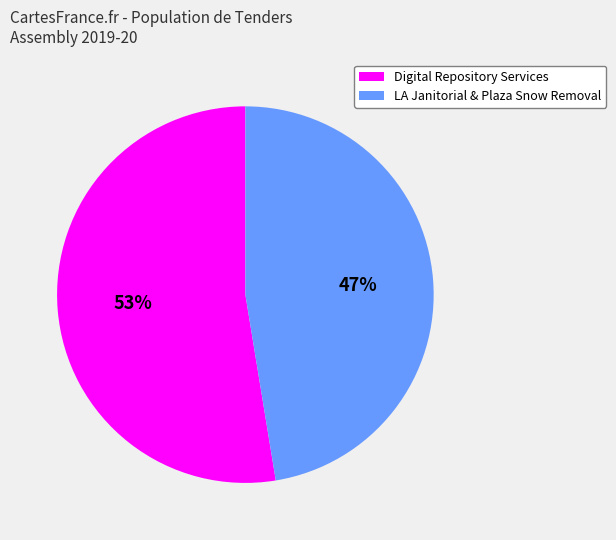

To the nearest percent, what is the average slice percentage?

50%